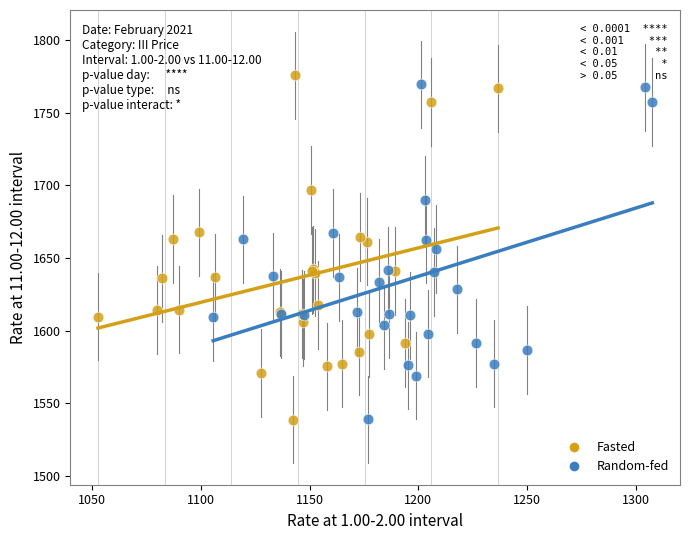

Which series reaches the maximum Y coordinate?

Fasted